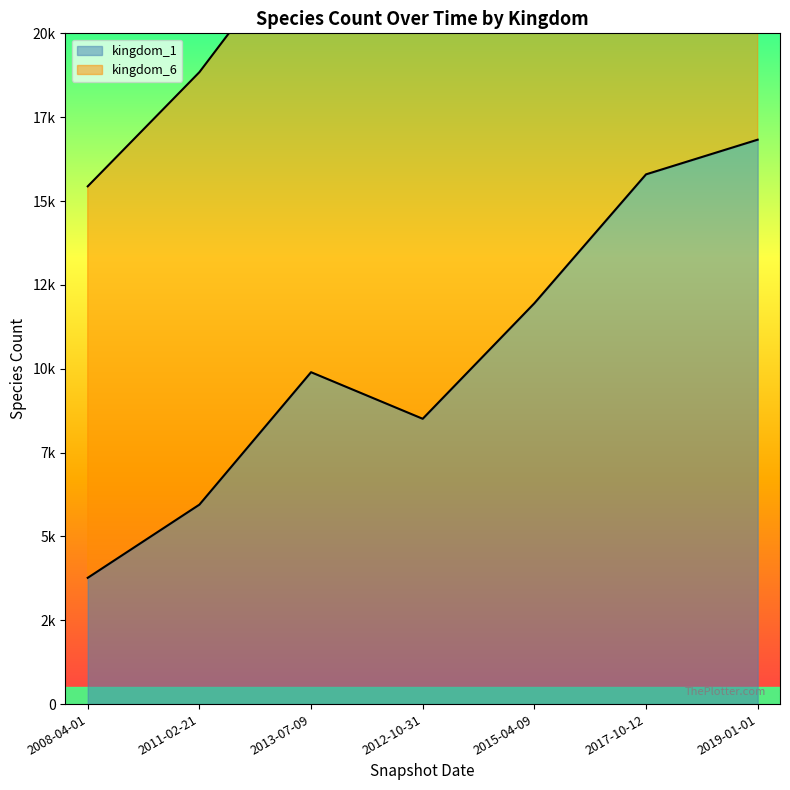

At which label is the value closest to 10297?

2013-07-09